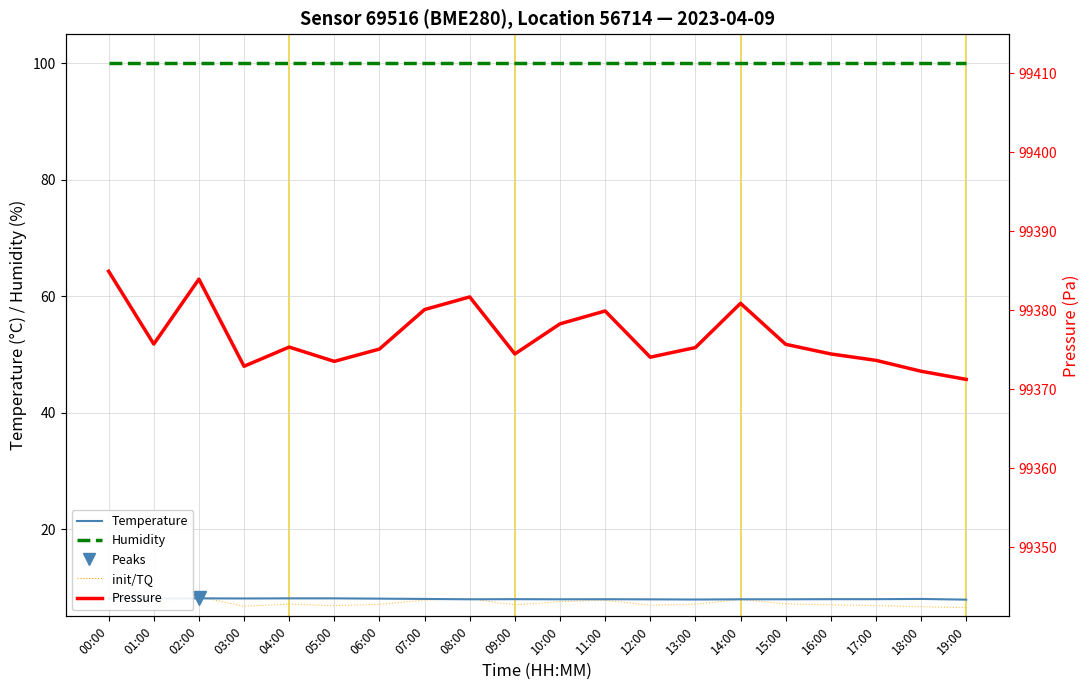

Rank the series at 11:00 from lowest to highest value.

init/TQ, Temperature, Humidity, Pressure